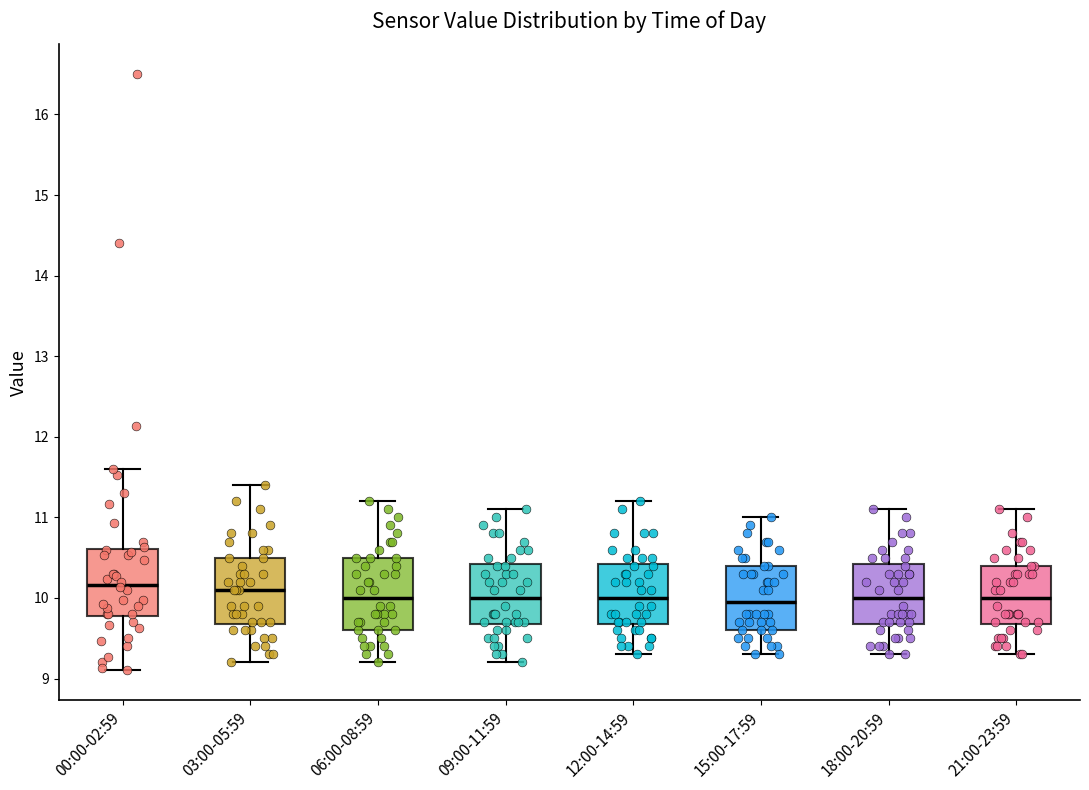

Reading left to right, transcribe this box plot: for each box, give where its median line is, the range the box spans, and where its two whiskers end, as read against the y-axis. The values are not printed on the chart, so give them approximately, as read against the axis.

00:00-02:59: median 10.2, box 9.8 to 10.6, whiskers 9.1 to 11.6
03:00-05:59: median 10.1, box 9.7 to 10.5, whiskers 9.2 to 11.4
06:00-08:59: median 10.0, box 9.6 to 10.5, whiskers 9.2 to 11.2
09:00-11:59: median 10.0, box 9.7 to 10.4, whiskers 9.2 to 11.1
12:00-14:59: median 10.0, box 9.7 to 10.4, whiskers 9.3 to 11.2
15:00-17:59: median 10.0, box 9.6 to 10.4, whiskers 9.3 to 11.0
18:00-20:59: median 10.0, box 9.7 to 10.4, whiskers 9.3 to 11.1
21:00-23:59: median 10.0, box 9.7 to 10.4, whiskers 9.3 to 11.1